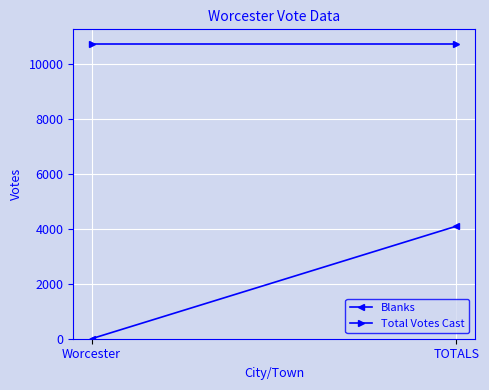

Which series has the largest range (max minus min)?

Blanks